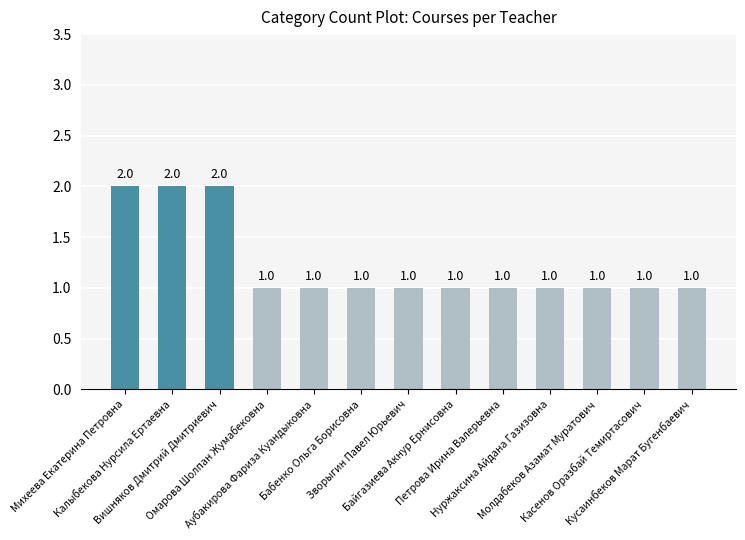

Reading right to left, what are all the values shown in this chart?

Кусаинбеков Марат Бугенбаевич=1	Касенов Оразбай Темиртасович=1	Молдабеков Азамат Муратович=1	Нуржаксина Айдана Газизовна=1	Петрова Ирина Валерьевна=1	Байгазиева Акнур Ернисовна=1	Зворыгин Павел Юрьевич=1	Бабенко Ольга Борисовна=1	Аубакирова Фариза Куандыковна=1	Омарова Шолпан Жумабековна=1	Вишняков Дмитрий Дмитриевич=2	Калыбекова Нурсила Ертаевна=2	Михеева Екатерина Петровна=2